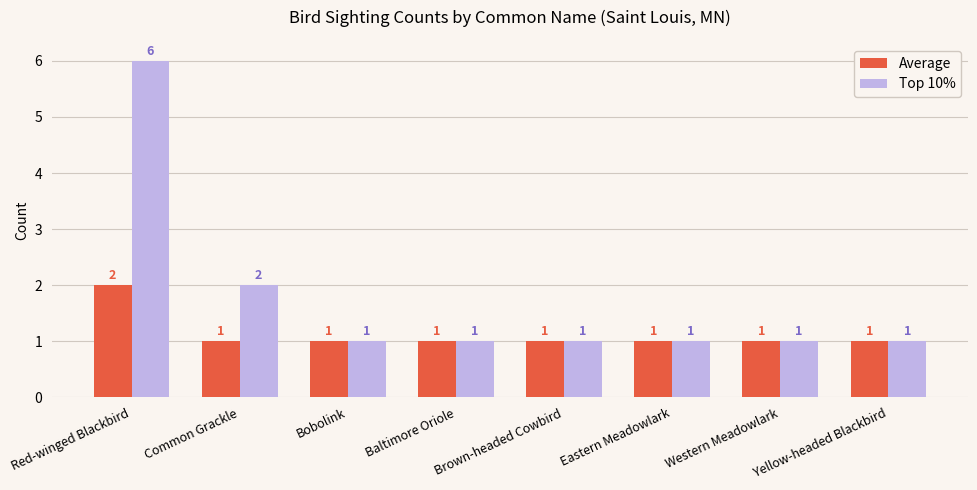

The Top 10% series shows 1 at Bobolink. True or false?

True